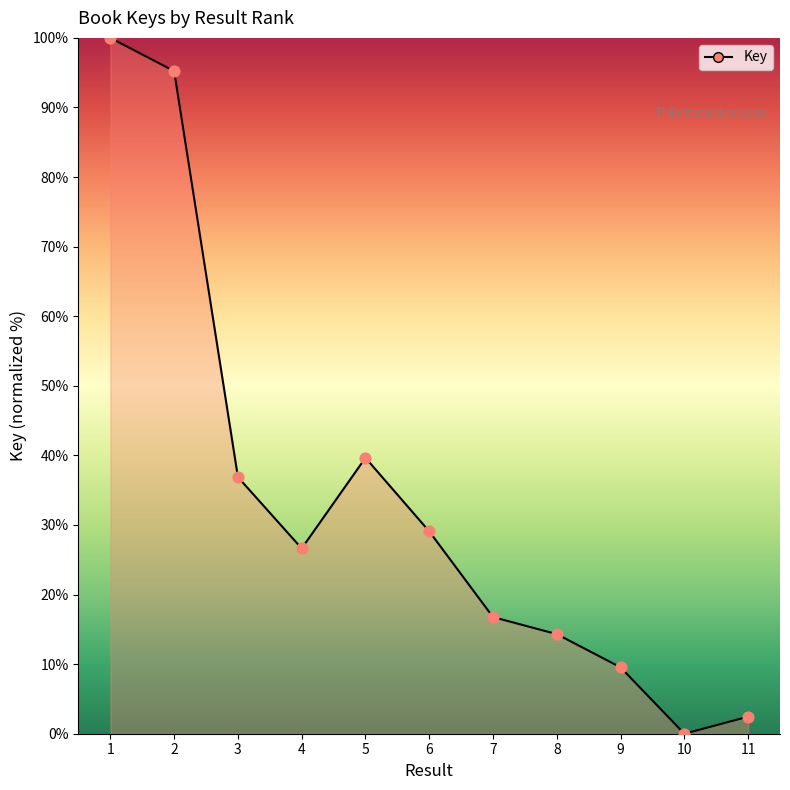

What is the change in value from 4 to 11?

-24.2